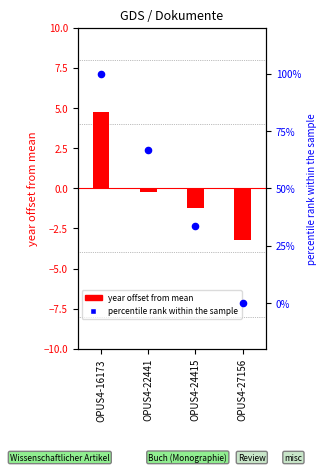

Which series reaches the maximum Y coordinate?

percentile rank within the sample